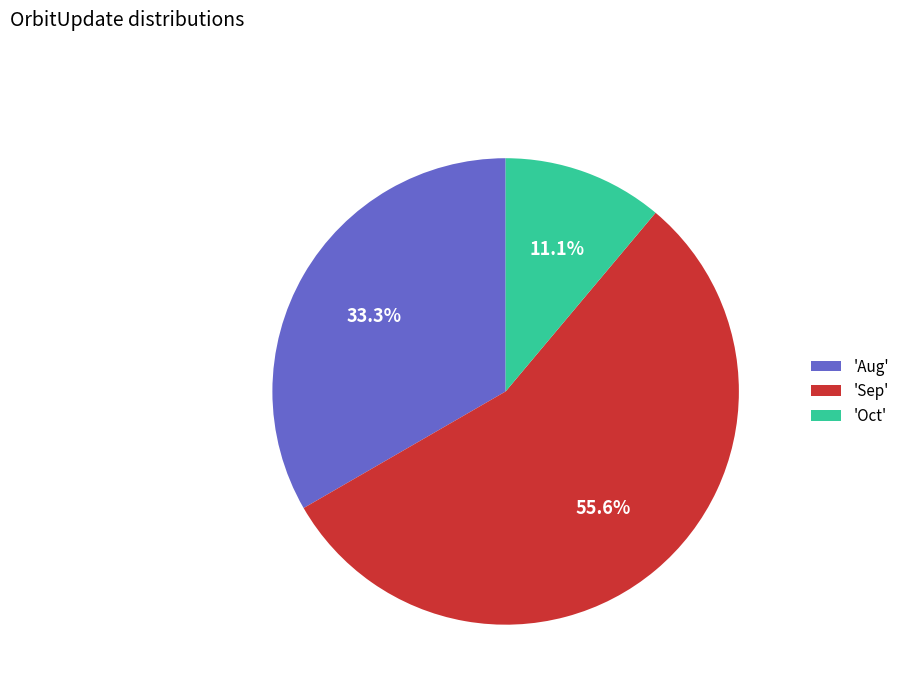

Which slice is the largest?

'Sep'